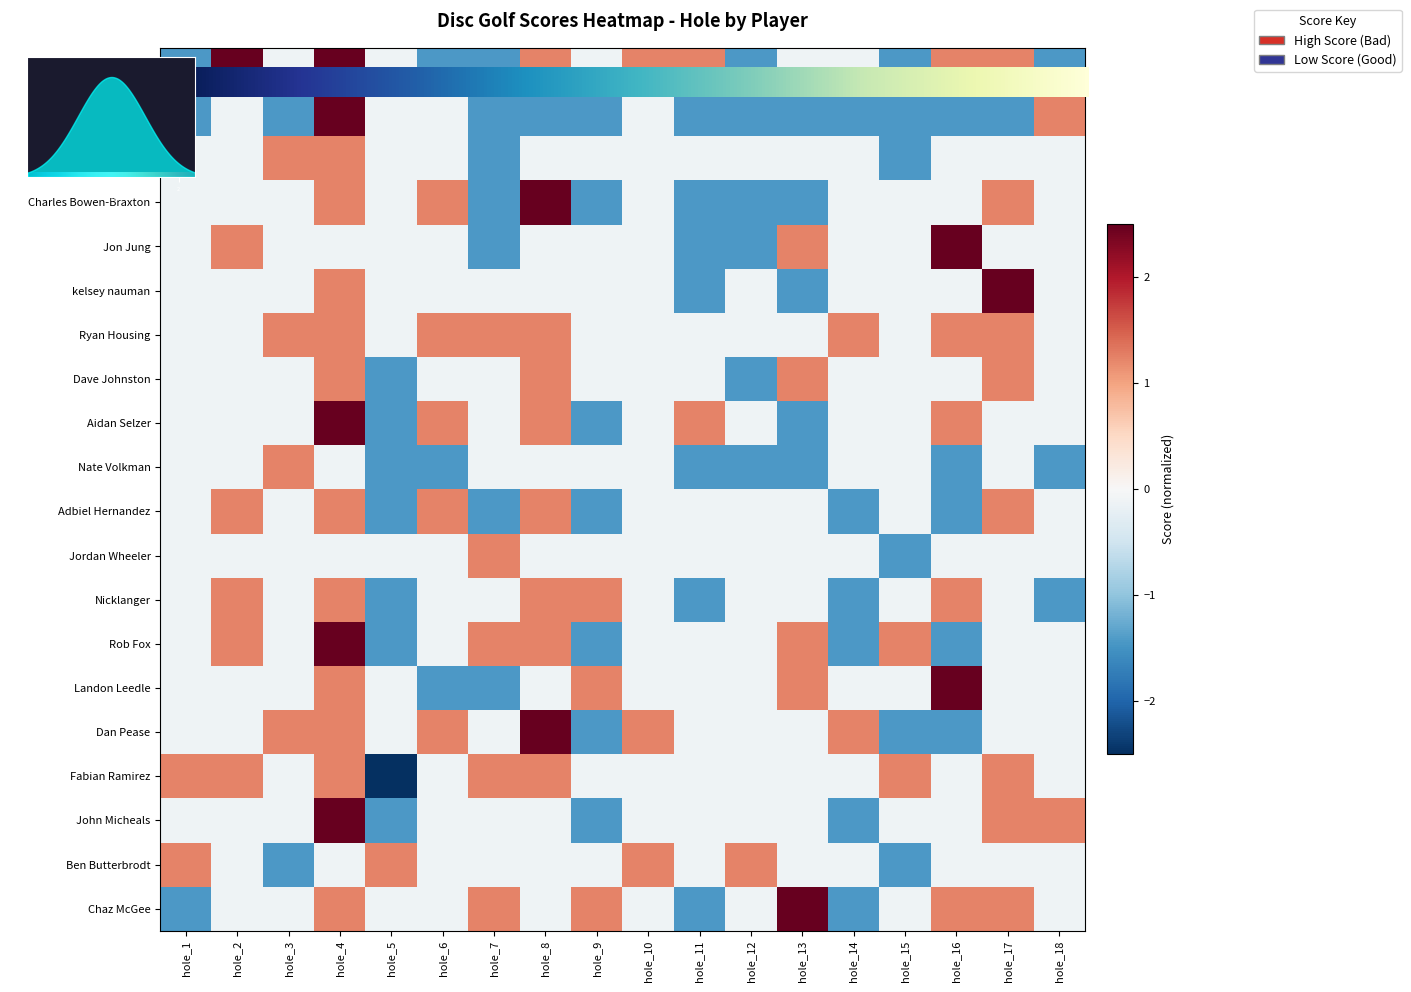

Reading left to right, extract all data points from this chart.

Brad Nelson: -1.4	2.6	-0.1	2.6	-0.1	-1.4	-1.4	1.2	-0.1	1.2	1.2	-1.4	-0.1	-0.1	-1.4	1.2	1.2	-1.4
Matthew Swenson: -1.4	-0.1	-1.4	2.6	-0.1	-0.1	-1.4	-1.4	-1.4	-0.1	-1.4	-1.4	-1.4	-1.4	-1.4	-1.4	-1.4	1.2
Jeremy Hoefle: -0.1	-0.1	1.2	1.2	-0.1	-0.1	-1.4	-0.1	-0.1	-0.1	-0.1	-0.1	-0.1	-0.1	-1.4	-0.1	-0.1	-0.1
Charles Bowen-Braxton: -0.1	-0.1	-0.1	1.2	-0.1	1.2	-1.4	3.9	-1.4	-0.1	-1.4	-1.4	-1.4	-0.1	-0.1	-0.1	1.2	-0.1
Jon Jung: -0.1	1.2	-0.1	-0.1	-0.1	-0.1	-1.4	-0.1	-0.1	-0.1	-1.4	-1.4	1.2	-0.1	-0.1	2.6	-0.1	-0.1
kelsey nauman: -0.1	-0.1	-0.1	1.2	-0.1	-0.1	-0.1	-0.1	-0.1	-0.1	-1.4	-0.1	-1.4	-0.1	-0.1	-0.1	2.6	-0.1
Ryan Housing: -0.1	-0.1	1.2	1.2	-0.1	1.2	1.2	1.2	-0.1	-0.1	-0.1	-0.1	-0.1	1.2	-0.1	1.2	1.2	-0.1
Dave Johnston: -0.1	-0.1	-0.1	1.2	-1.4	-0.1	-0.1	1.2	-0.1	-0.1	-0.1	-1.4	1.2	-0.1	-0.1	-0.1	1.2	-0.1
Aidan Selzer: -0.1	-0.1	-0.1	3.9	-1.4	1.2	-0.1	1.2	-1.4	-0.1	1.2	-0.1	-1.4	-0.1	-0.1	1.2	-0.1	-0.1
Nate Volkman: -0.1	-0.1	1.2	-0.1	-1.4	-1.4	-0.1	-0.1	-0.1	-0.1	-1.4	-1.4	-1.4	-0.1	-0.1	-1.4	-0.1	-1.4
Adbiel Hernandez: -0.1	1.2	-0.1	1.2	-1.4	1.2	-1.4	1.2	-1.4	-0.1	-0.1	-0.1	-0.1	-1.4	-0.1	-1.4	1.2	-0.1
Jordan Wheeler: -0.1	-0.1	-0.1	-0.1	-0.1	-0.1	1.2	-0.1	-0.1	-0.1	-0.1	-0.1	-0.1	-0.1	-1.4	-0.1	-0.1	-0.1
Nicklanger: -0.1	1.2	-0.1	1.2	-1.4	-0.1	-0.1	1.2	1.2	-0.1	-1.4	-0.1	-0.1	-1.4	-0.1	1.2	-0.1	-1.4
Rob Fox: -0.1	1.2	-0.1	2.6	-1.4	-0.1	1.2	1.2	-1.4	-0.1	-0.1	-0.1	1.2	-1.4	1.2	-1.4	-0.1	-0.1
Landon Leedle: -0.1	-0.1	-0.1	1.2	-0.1	-1.4	-1.4	-0.1	1.2	-0.1	-0.1	-0.1	1.2	-0.1	-0.1	2.6	-0.1	-0.1
Dan Pease: -0.1	-0.1	1.2	1.2	-0.1	1.2	-0.1	2.6	-1.4	1.2	-0.1	-0.1	-0.1	1.2	-1.4	-1.4	-0.1	-0.1
Fabian Ramirez: 1.2	1.2	-0.1	1.2	-2.8	-0.1	1.2	1.2	-0.1	-0.1	-0.1	-0.1	-0.1	-0.1	1.2	-0.1	1.2	-0.1
John Micheals: -0.1	-0.1	-0.1	2.6	-1.4	-0.1	-0.1	-0.1	-1.4	-0.1	-0.1	-0.1	-0.1	-1.4	-0.1	-0.1	1.2	1.2
Ben Butterbrodt: 1.2	-0.1	-1.4	-0.1	1.2	-0.1	-0.1	-0.1	-0.1	1.2	-0.1	1.2	-0.1	-0.1	-1.4	-0.1	-0.1	-0.1
Chaz McGee: -1.4	-0.1	-0.1	1.2	-0.1	-0.1	1.2	-0.1	1.2	-0.1	-1.4	-0.1	2.6	-1.4	-0.1	1.2	1.2	-0.1